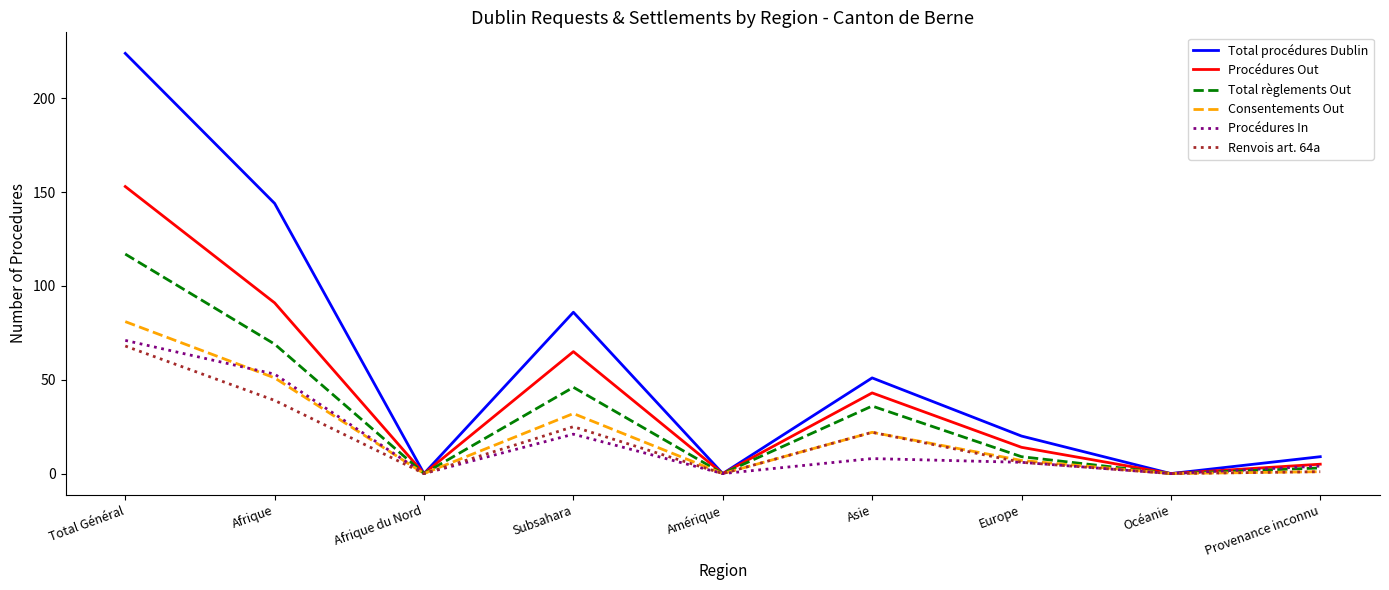

Reading right to left, what are all the values shown in this chart?

Total procédures Dublin: Provenance inconnu=9	Océanie=0	Europe=20	Asie=51	Amérique=0	Subsahara=86	Afrique du Nord=0	Afrique=144	Total Général=224
Procédures Out: Provenance inconnu=5	Océanie=0	Europe=14	Asie=43	Amérique=0	Subsahara=65	Afrique du Nord=0	Afrique=91	Total Général=153
Total règlements Out: Provenance inconnu=3	Océanie=0	Europe=9	Asie=36	Amérique=0	Subsahara=46	Afrique du Nord=0	Afrique=69	Total Général=117
Consentements Out: Provenance inconnu=1	Océanie=0	Europe=7	Asie=22	Amérique=0	Subsahara=32	Afrique du Nord=0	Afrique=51	Total Général=81
Procédures In: Provenance inconnu=4	Océanie=0	Europe=6	Asie=8	Amérique=0	Subsahara=21	Afrique du Nord=0	Afrique=53	Total Général=71
Renvois art. 64a: Provenance inconnu=1	Océanie=0	Europe=6	Asie=22	Amérique=0	Subsahara=25	Afrique du Nord=0	Afrique=39	Total Général=68